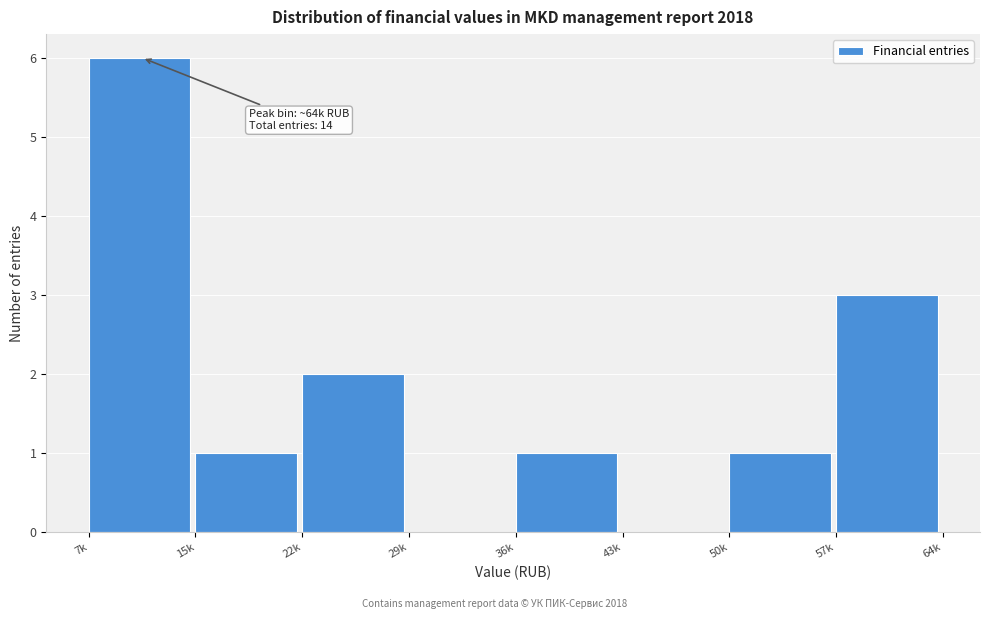

Reading left to right, list all the values displayed in this chart.

7k=6	15k=1	22k=2	29k=0	36k=1	43k=0	50k=1	57k=3